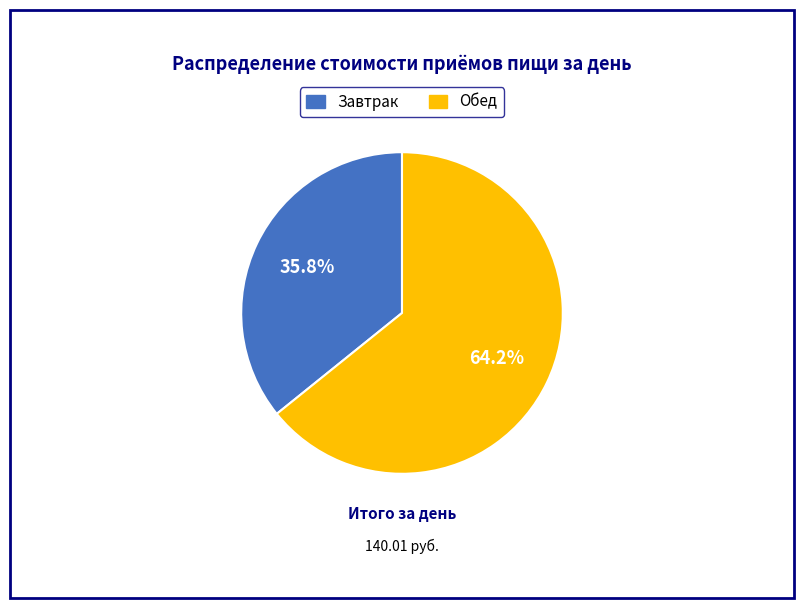

To the nearest percent, what percentage of the pie is Обед?

64%